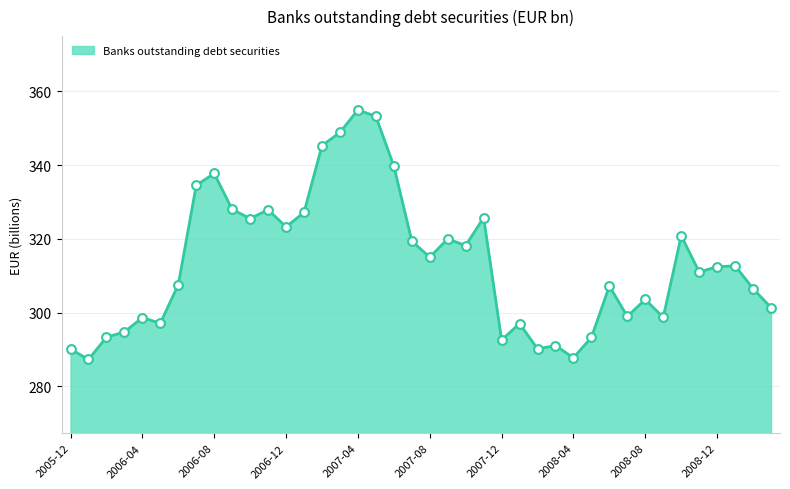

What is the minimum value shown in the chart?

287.3